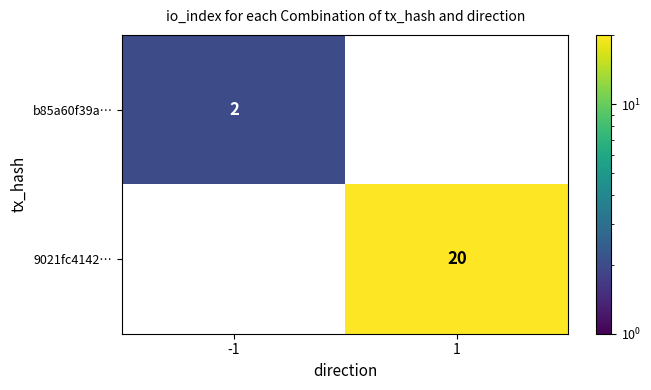

The value of b85a60f39a… at -1 is 2. True or false?

True